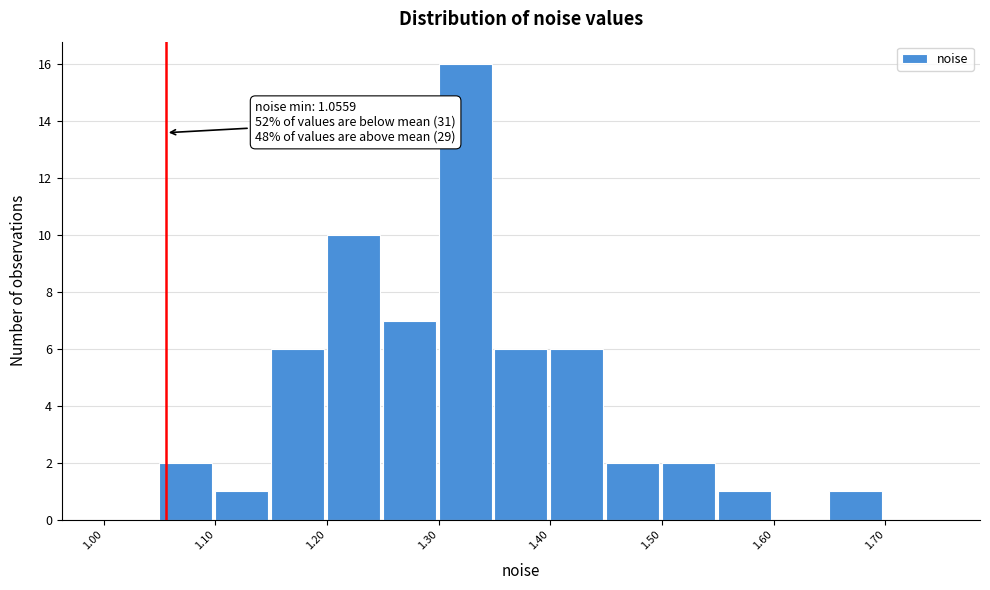

Over which range of the x-axis is the bar tallest?

1.30 to 1.35